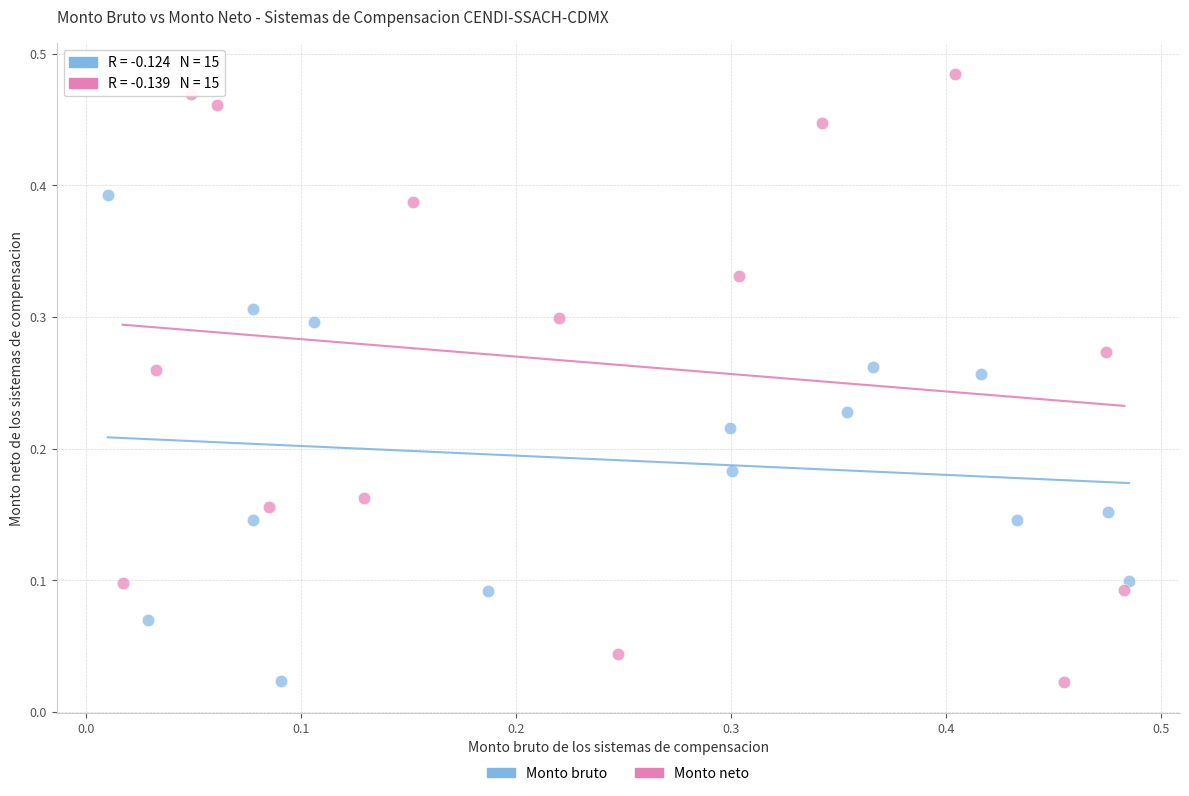

Which series contains the highest Y value?

Monto neto